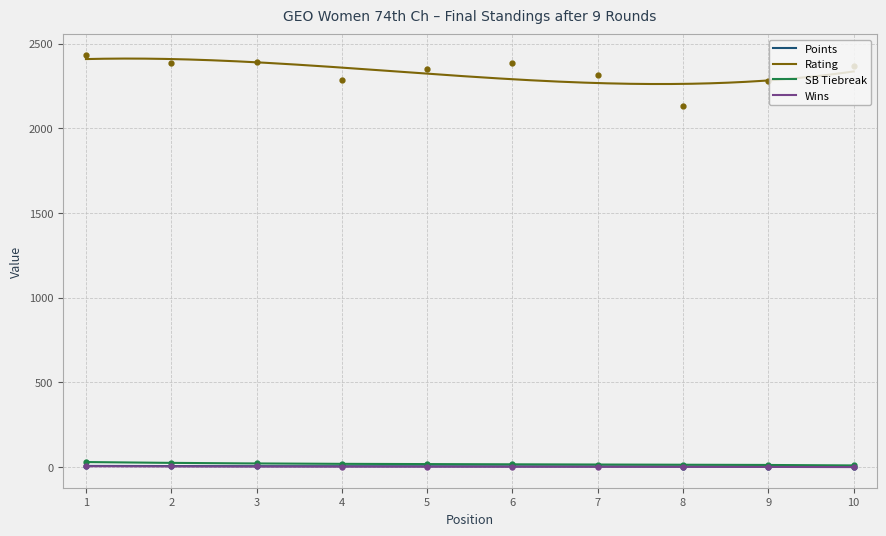

Is this an area chart (filled region under the line)?

No